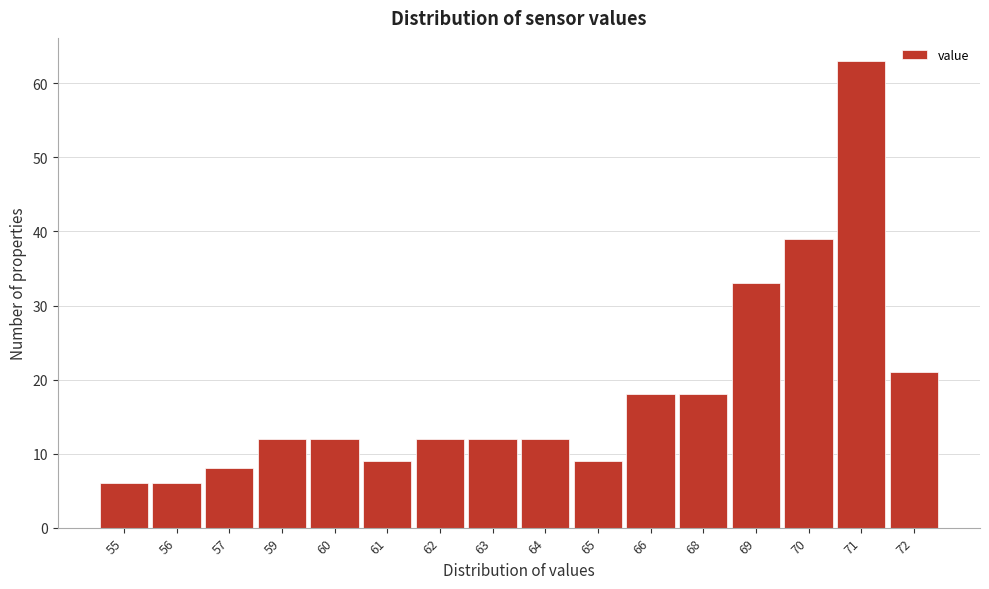

Reading left to right, what are all the values shown in this chart?

6	6	8	12	12	9	12	12	12	9	18	18	33	39	63	21